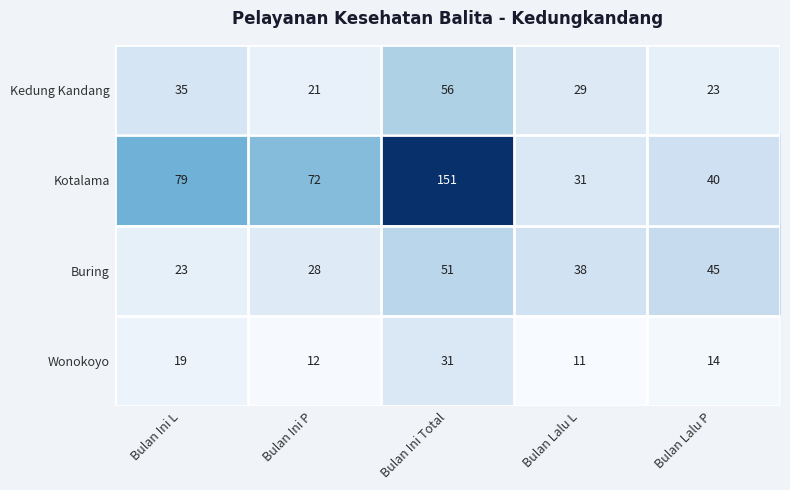

The Wonokoyo series shows 12 at Bulan Ini P. True or false?

True